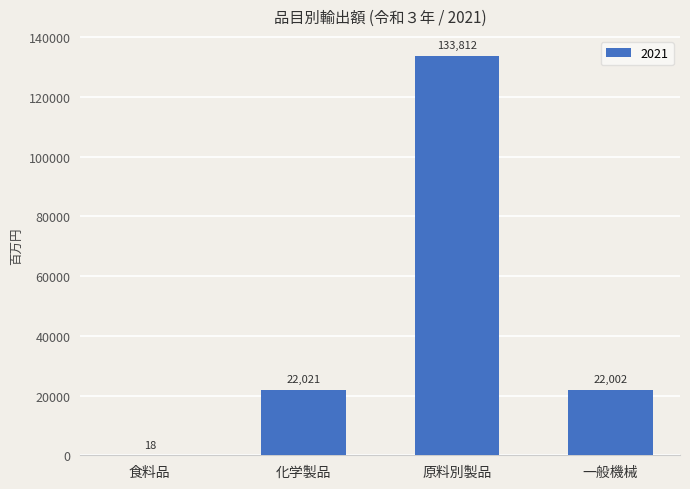

Which has a higher value, 化学製品 or 食料品?

化学製品